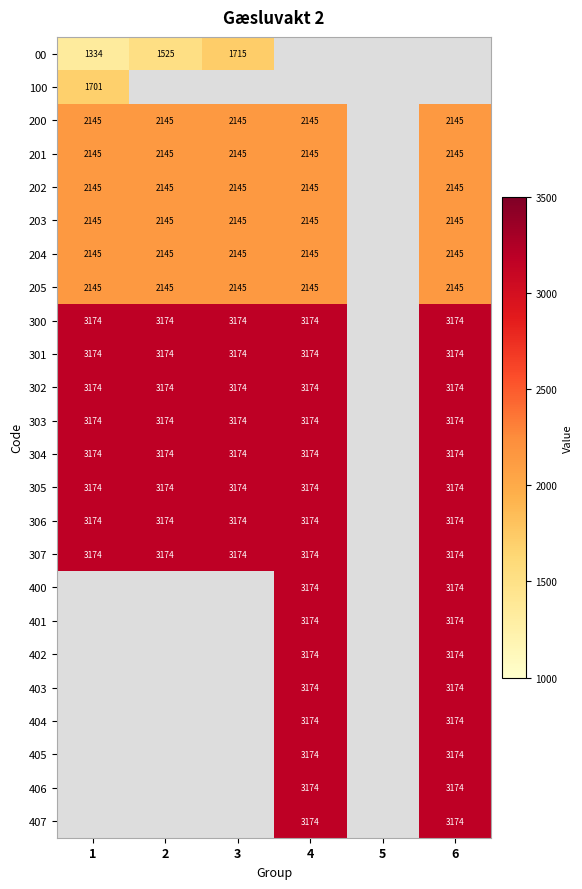

Is it true that 304 equals 3174 at 6?

True